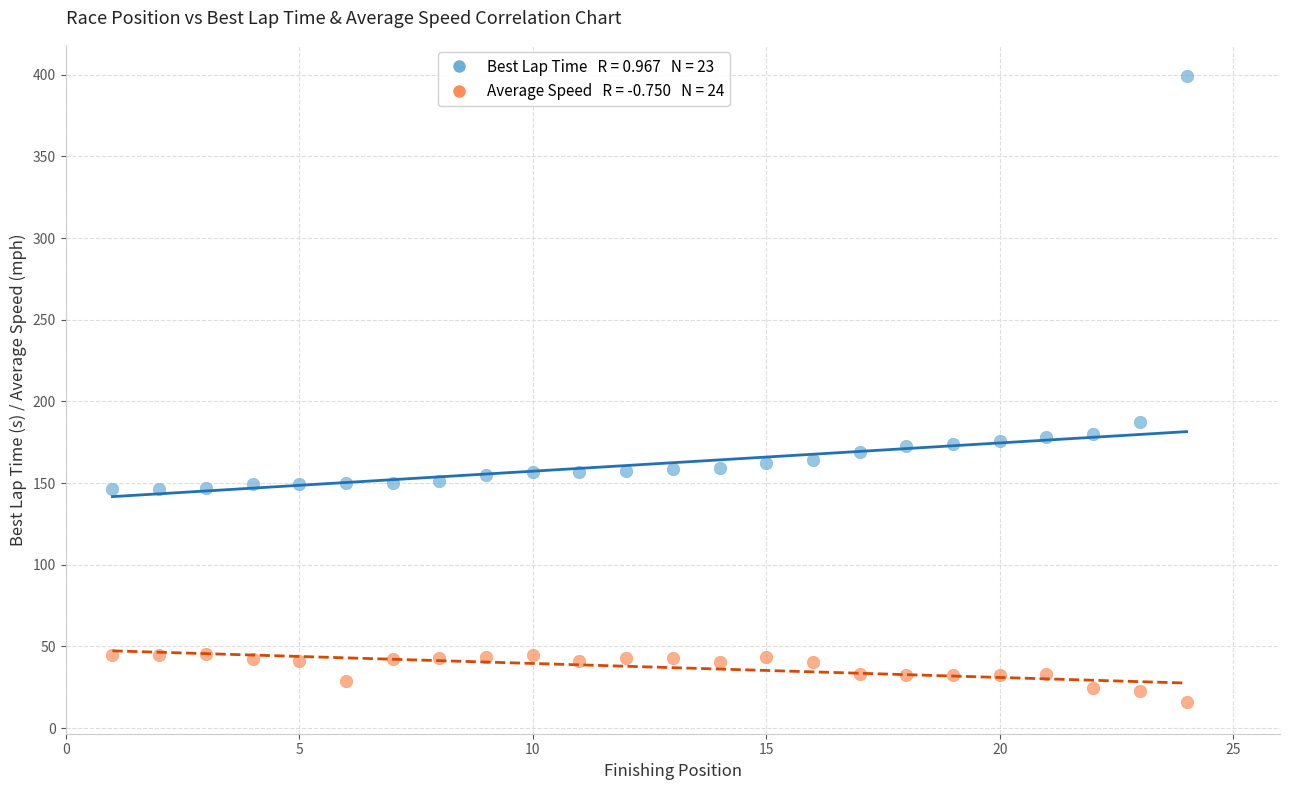

Across all series, what Y value is closest to 207?

187.5